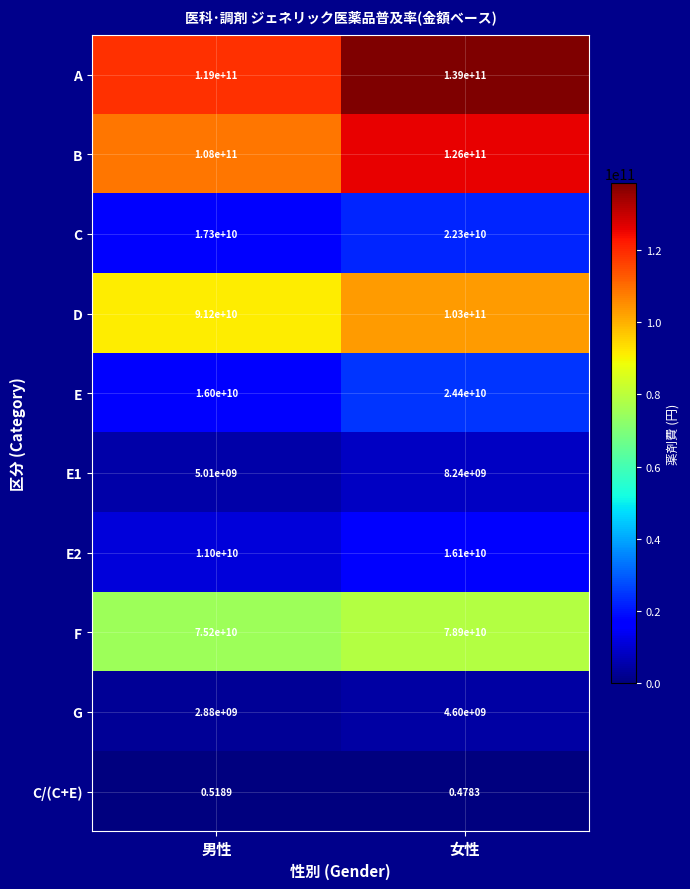

Which category has the highest value across all series?

女性